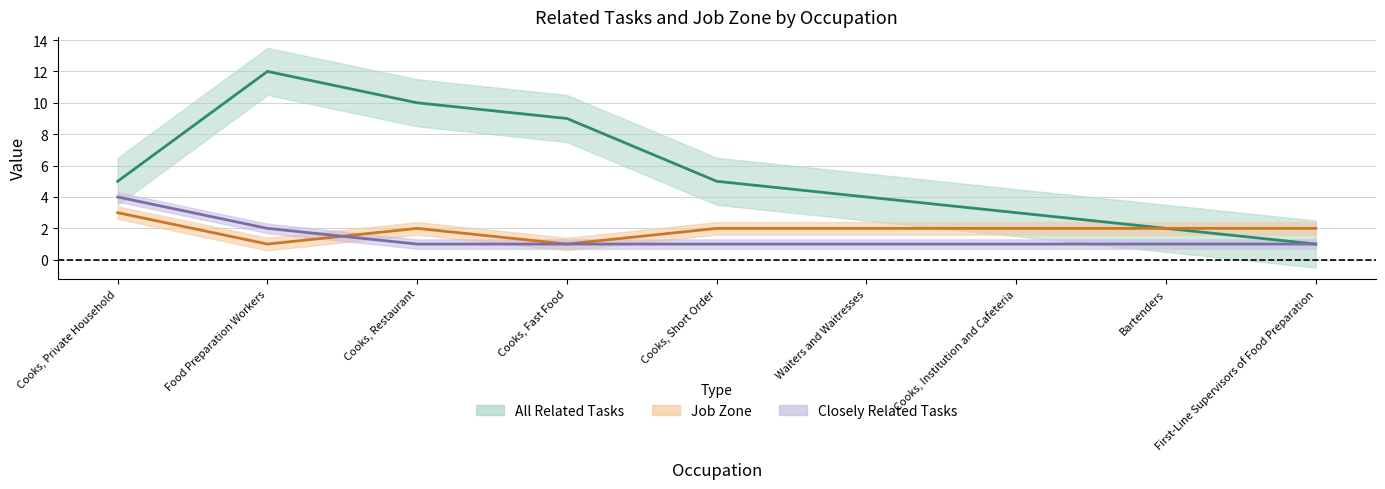

True or false: All Related Tasks has a value of 3 at Bartenders.

False